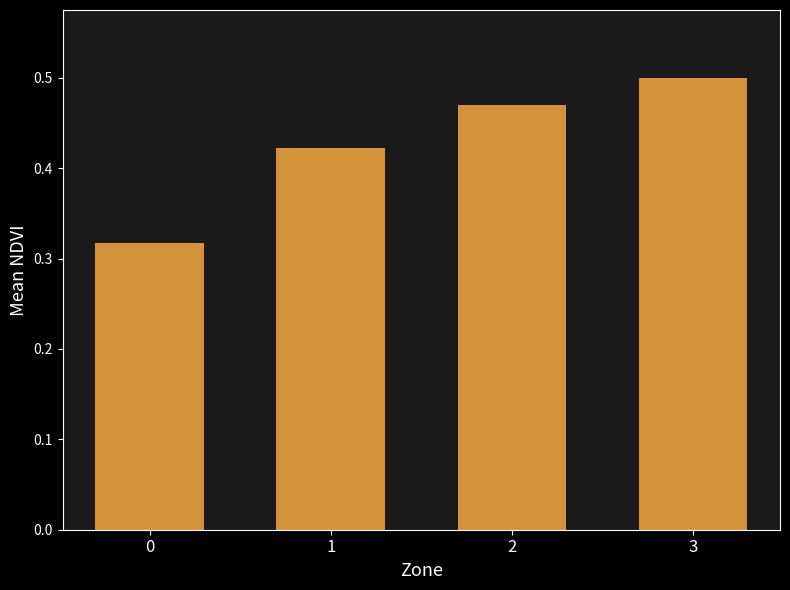

The chart shows a value of 0.5 at 2. True or false?

True